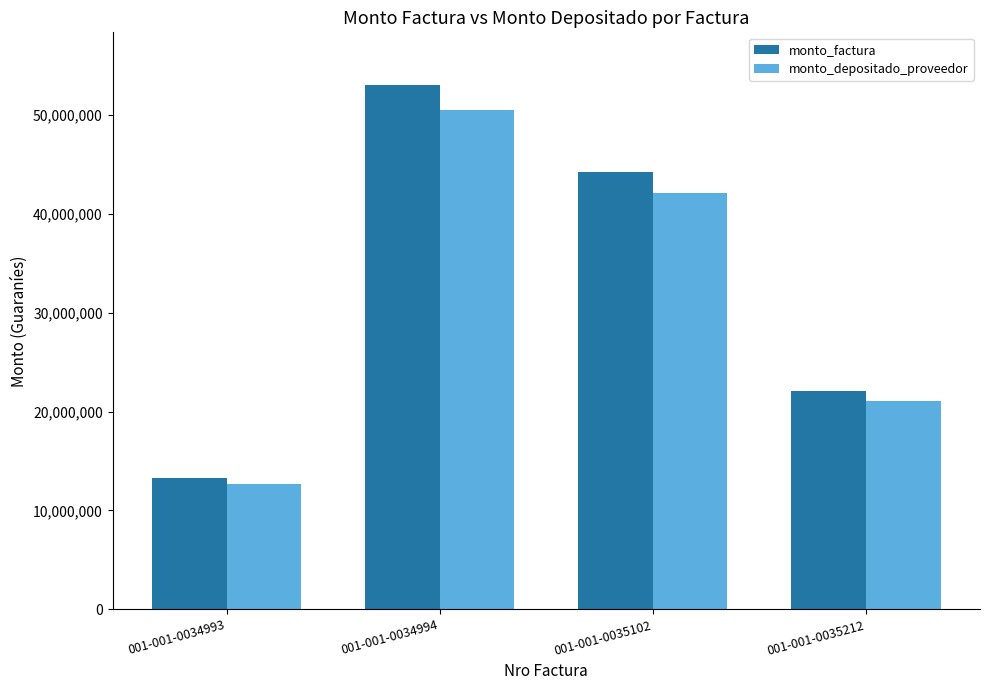

What is the spread (max minus min) of values at 001-001-0035102?

2098448